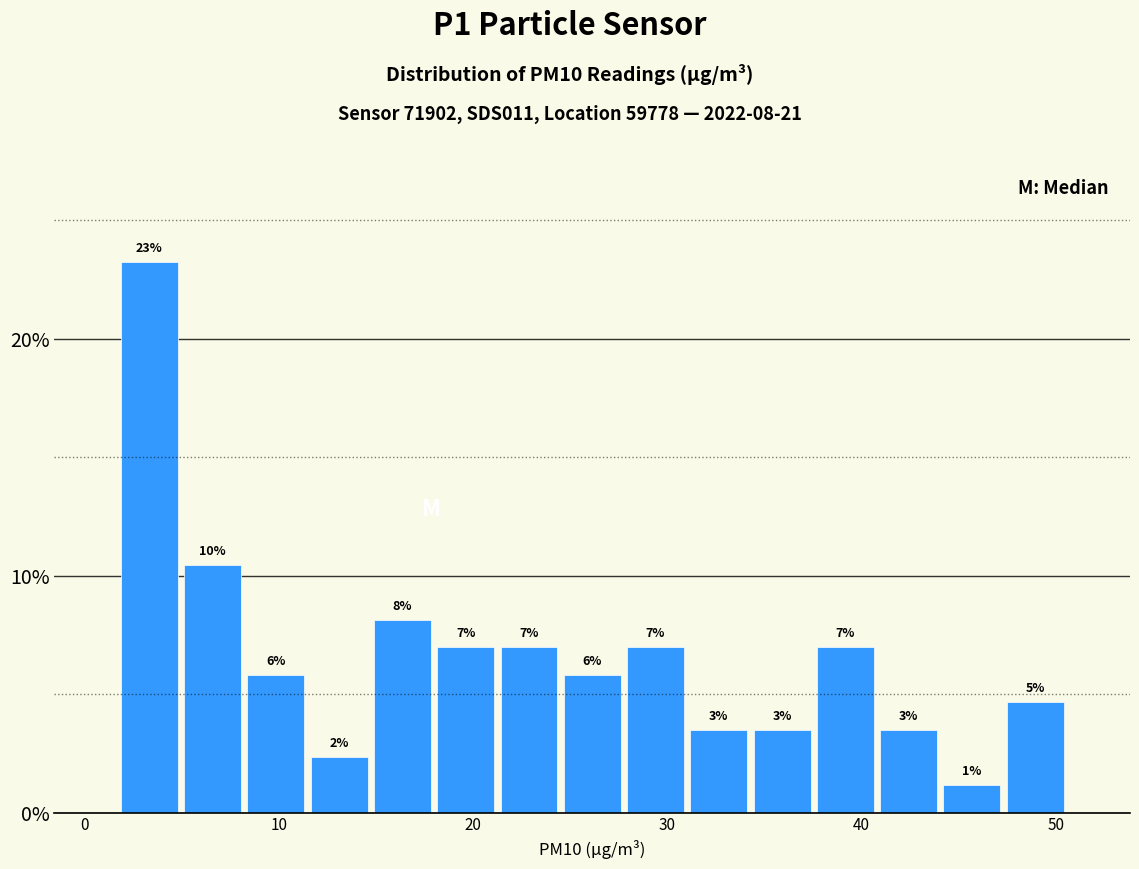

Around what value on the x-axis is the tallest bar? Give the approximate position of its centre, as read against the axis.

3